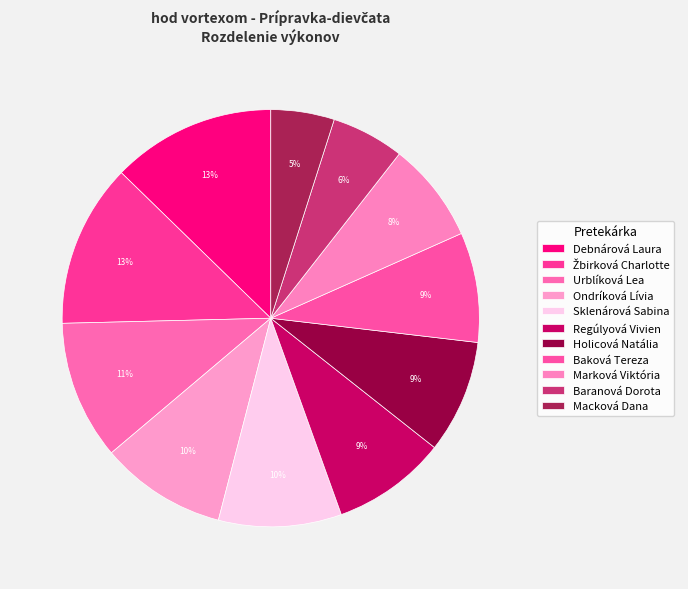

How many segments does this pie chart have?

11